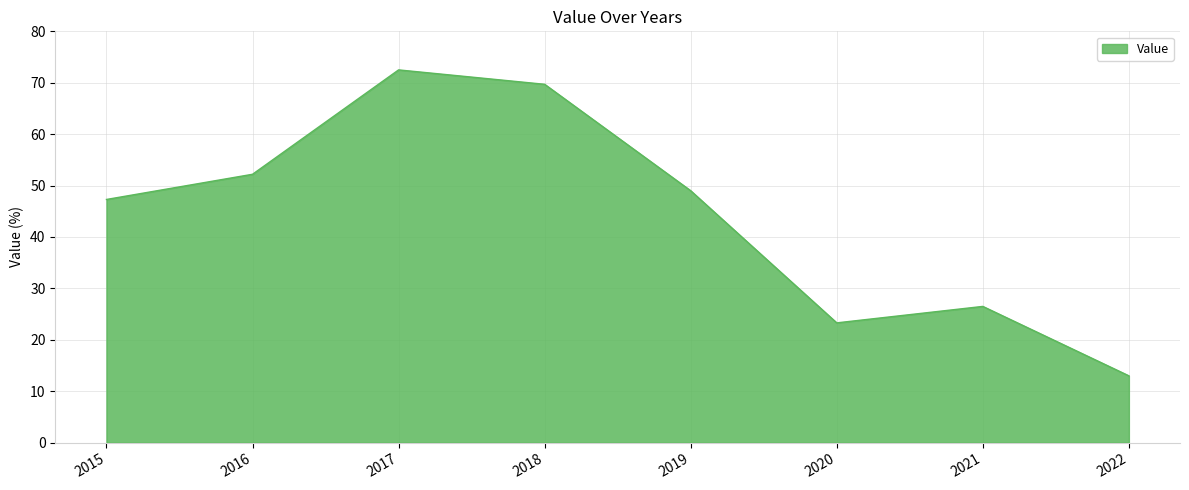

True or false: the data shows 30.1 at 2017.

False